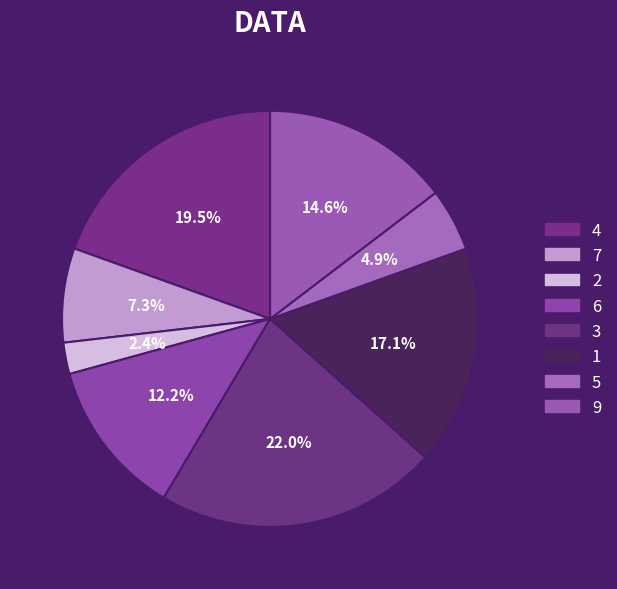

Count the number of slices in the pie.

8